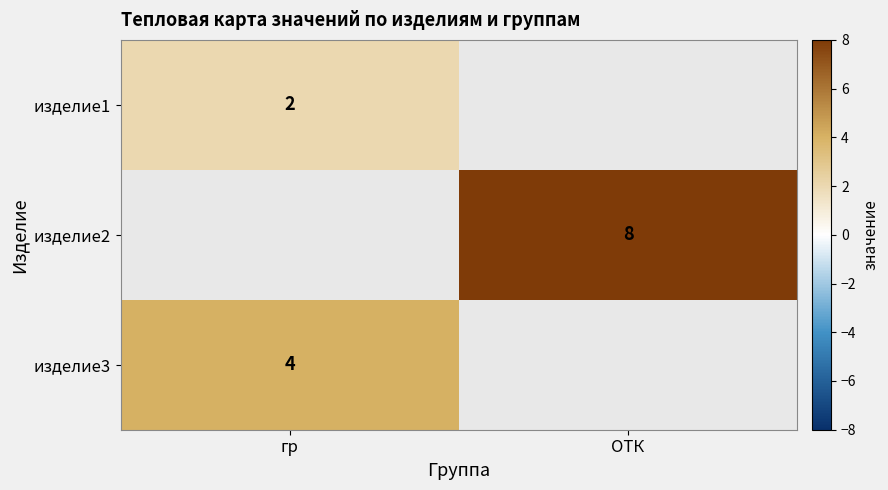

The изделие1 series shows 1 at гр. True or false?

False